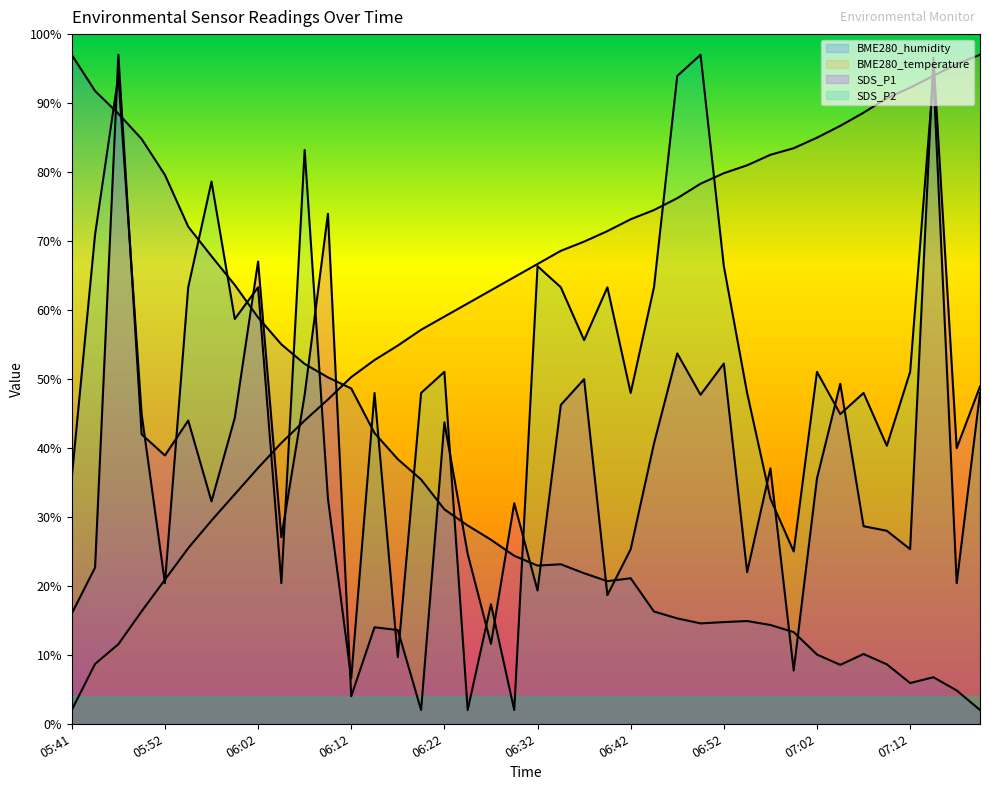

Which category has the lowest value in the SDS_P2 series?

06:24